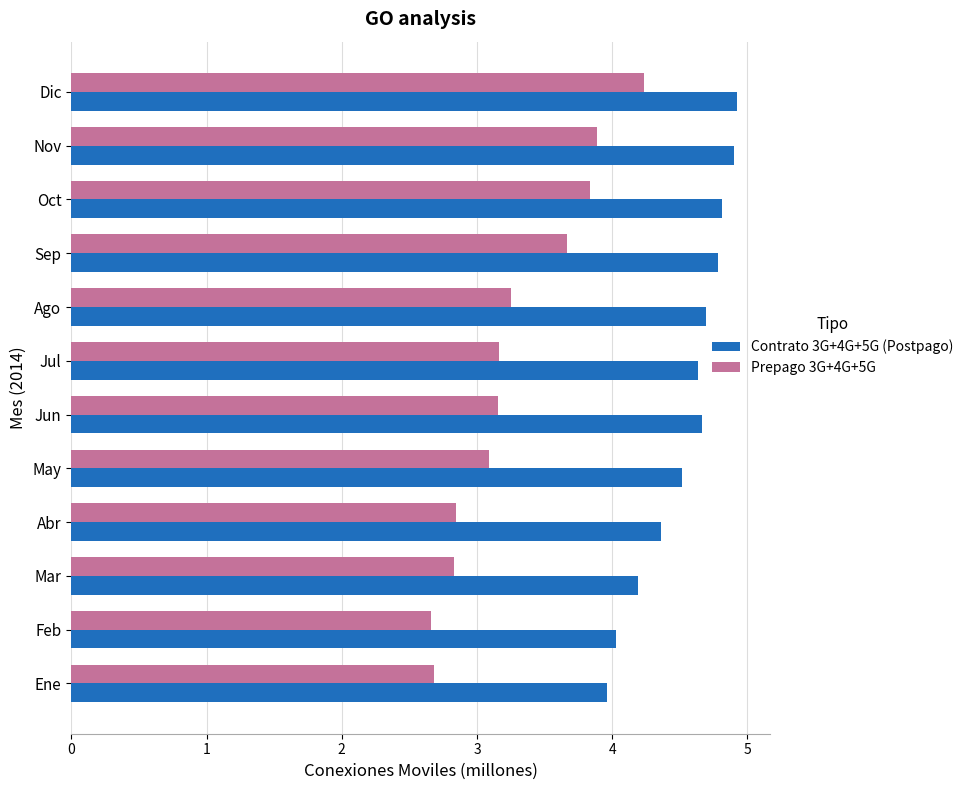

Is the value of Contrato 3G+4G+5G (Postpago) at Nov greater than the value of Prepago 3G+4G+5G at Feb?

Yes